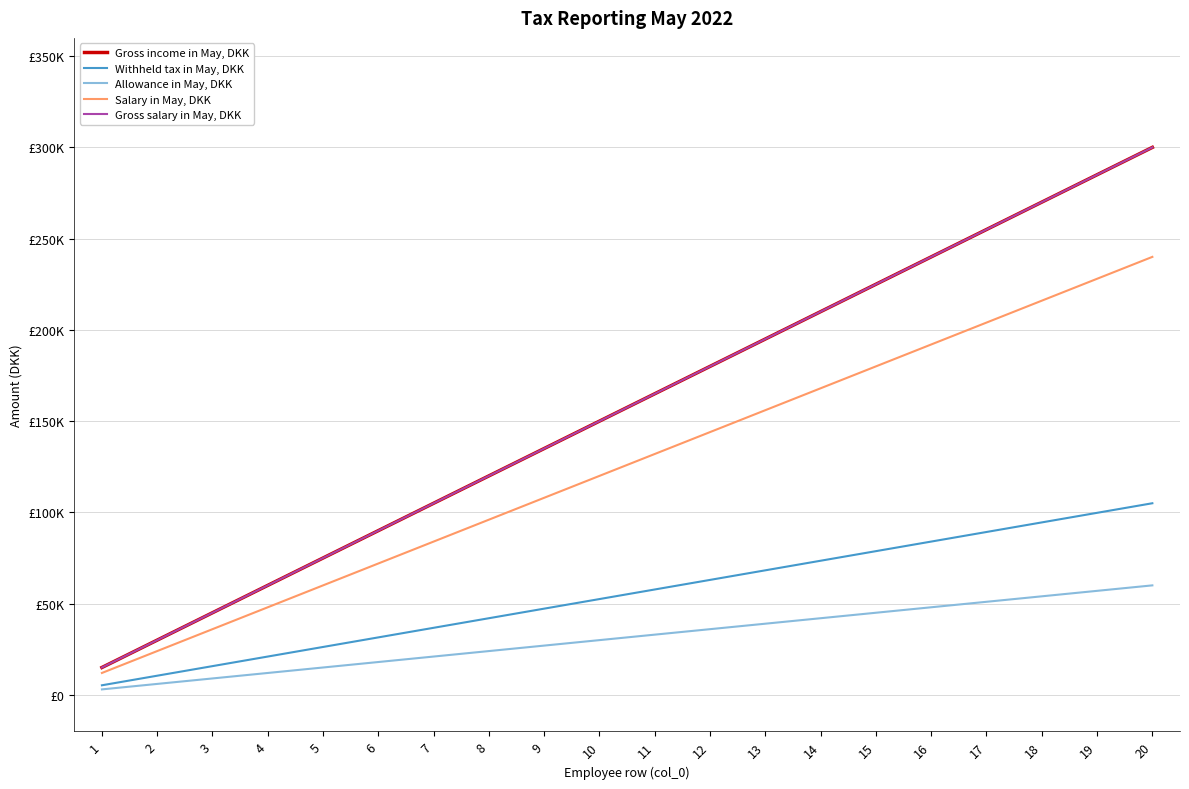

Does the chart have visible grid lines?

Yes